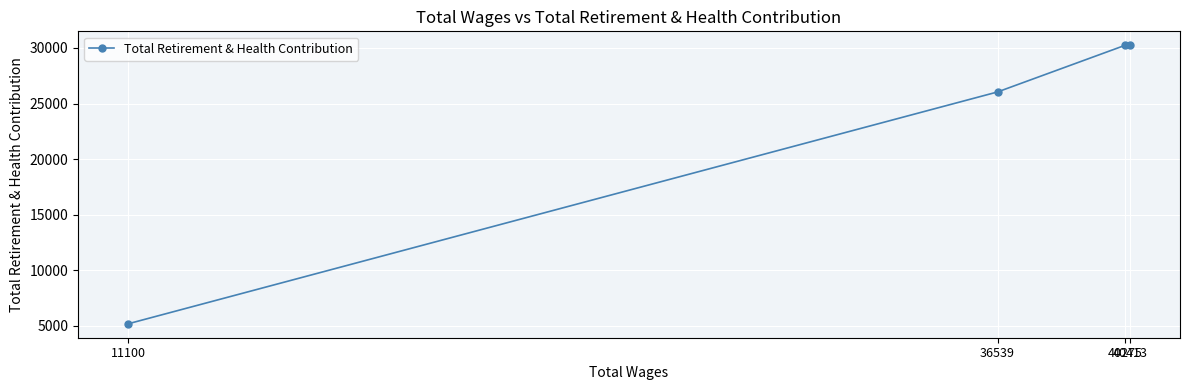

What is the value of the 3rd point from the left?

30241